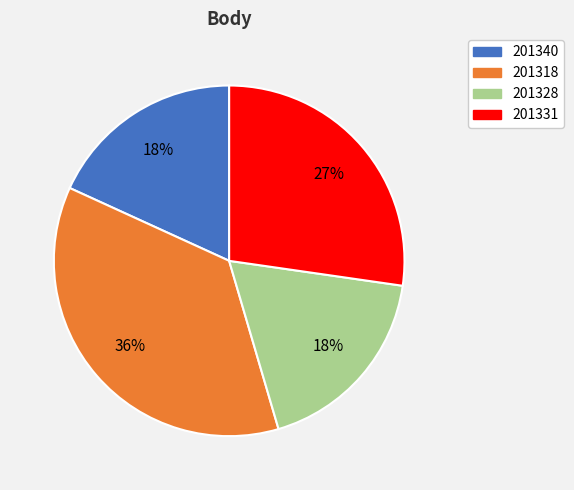

Approximately how many times larger is the value at 201340 compared to 201318?

0.5